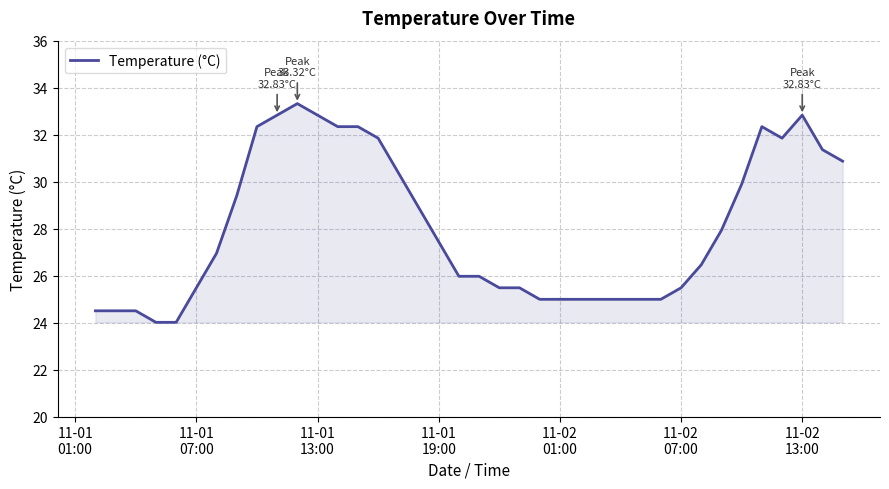

What is the minimum value shown in the chart?

24.0